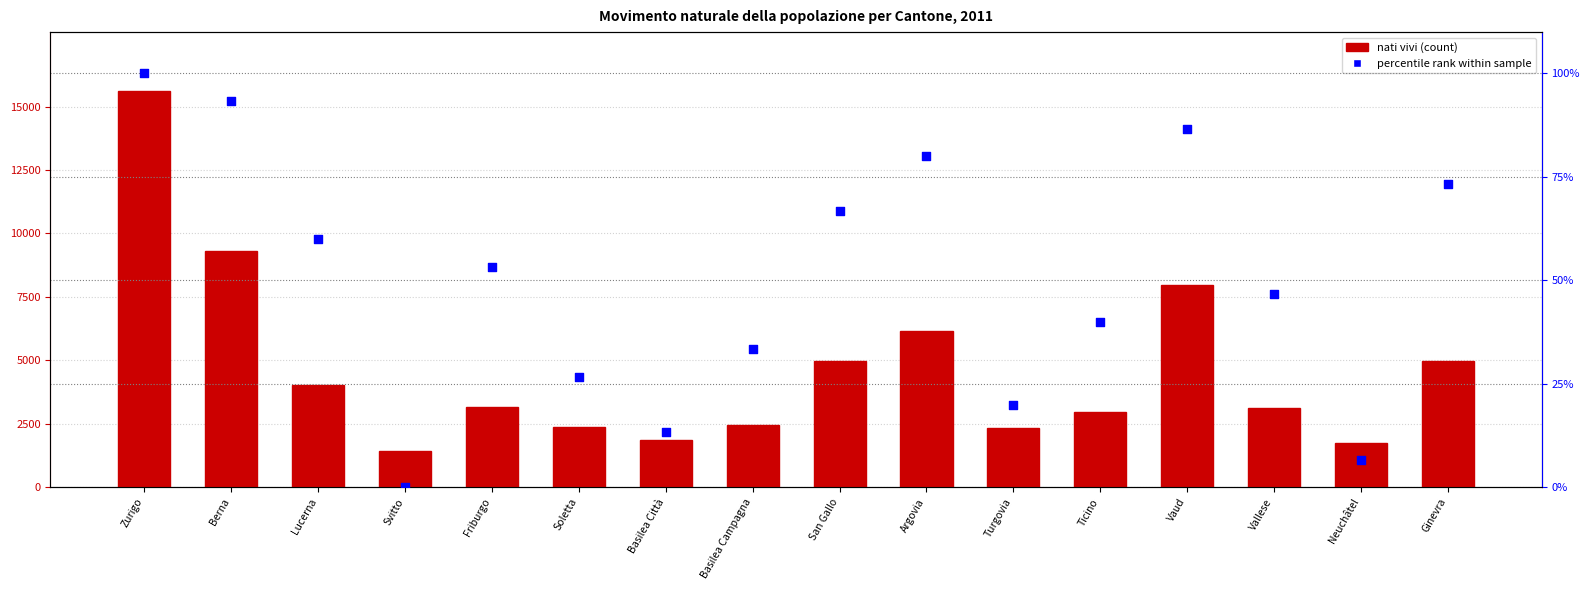

What are all the series names shown in the legend?

nati vivi, percentile rank within sample